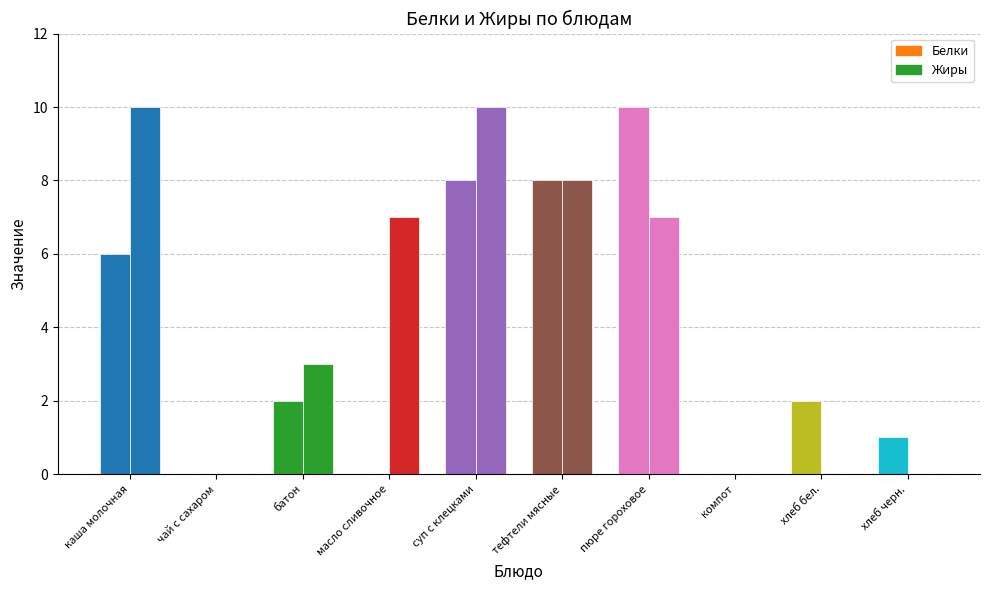

How many groups of bars are there?

10